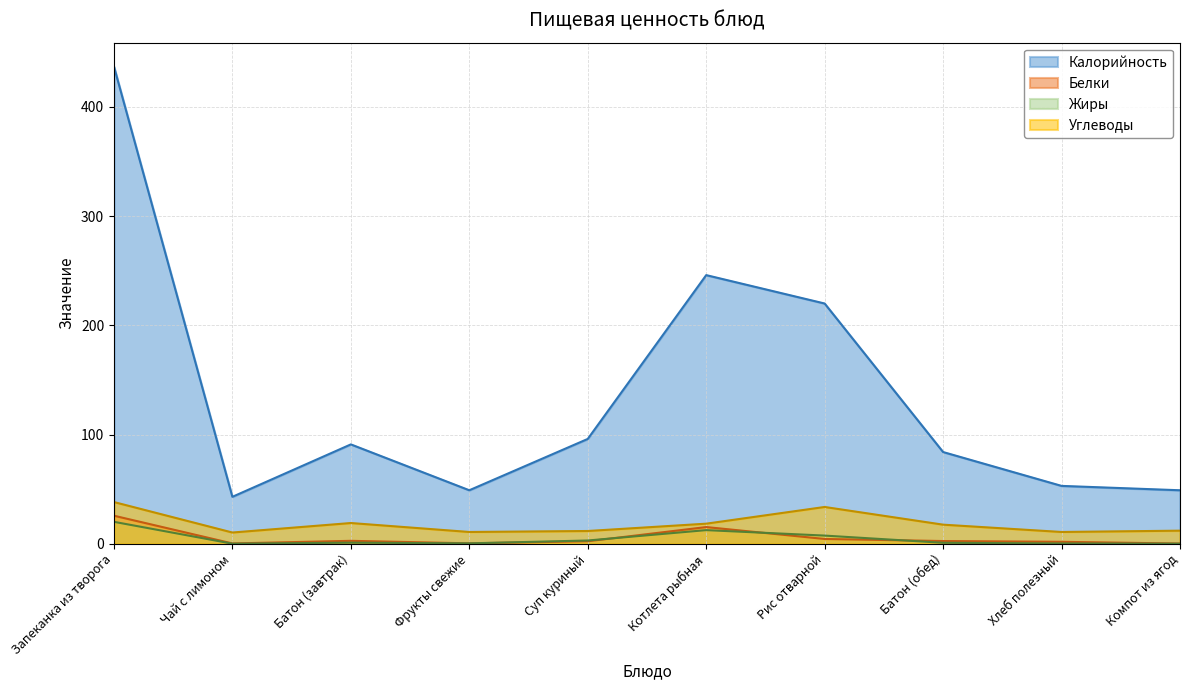

Which category has the lowest value in the Калорийность series?

Чай с лимоном